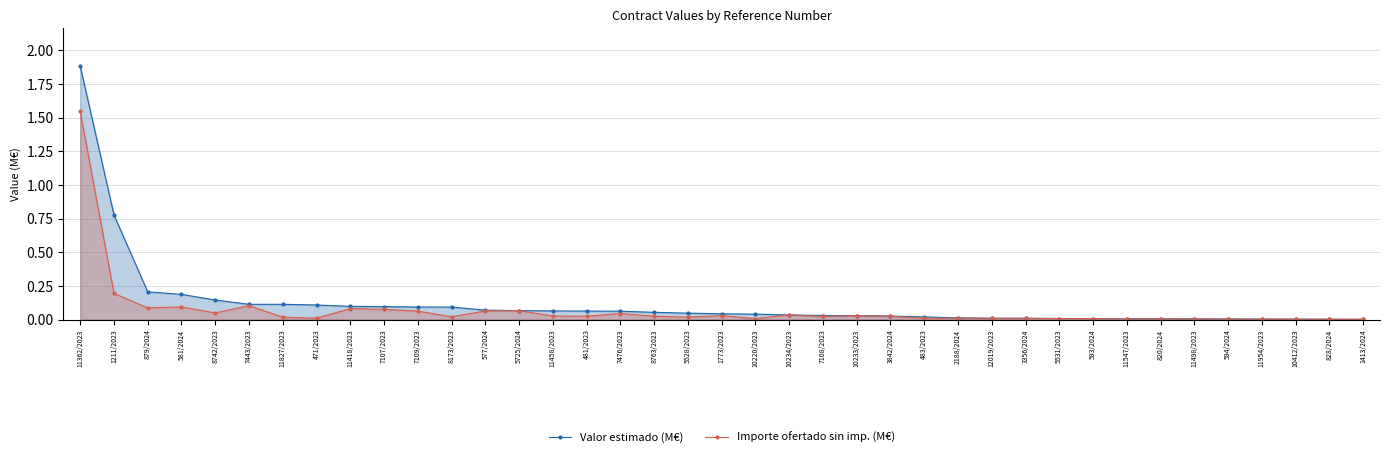

The Importe ofertado sin imp. (M€) series shows 0.1 at 879/2024. True or false?

True